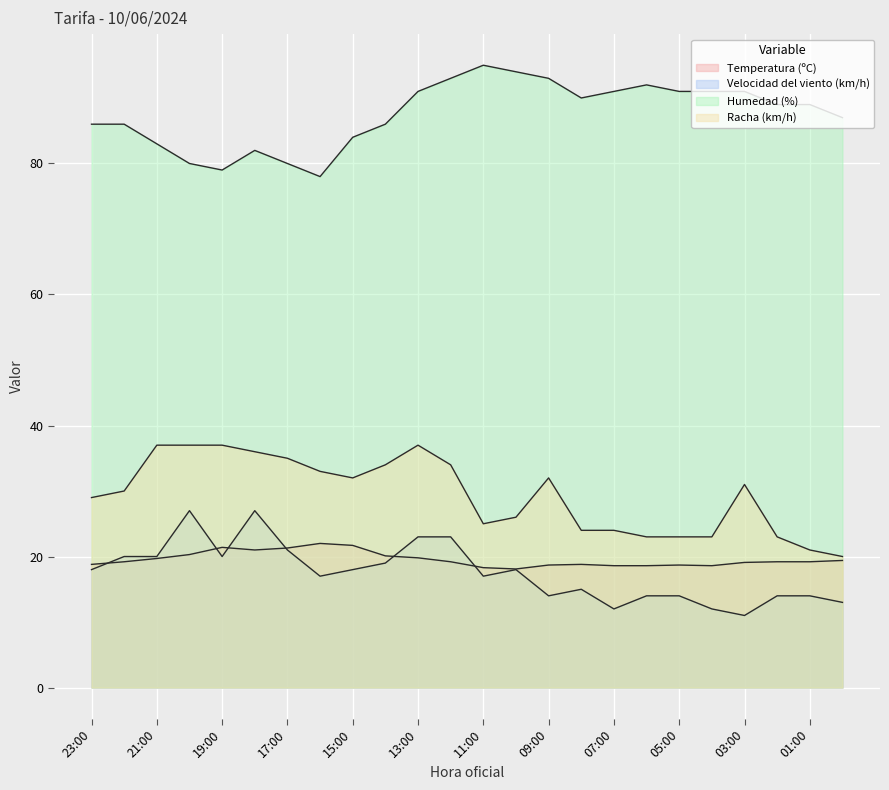

In Velocidad del viento (km/h), how many points are lower than both neighbors (excluding endpoints)?

6